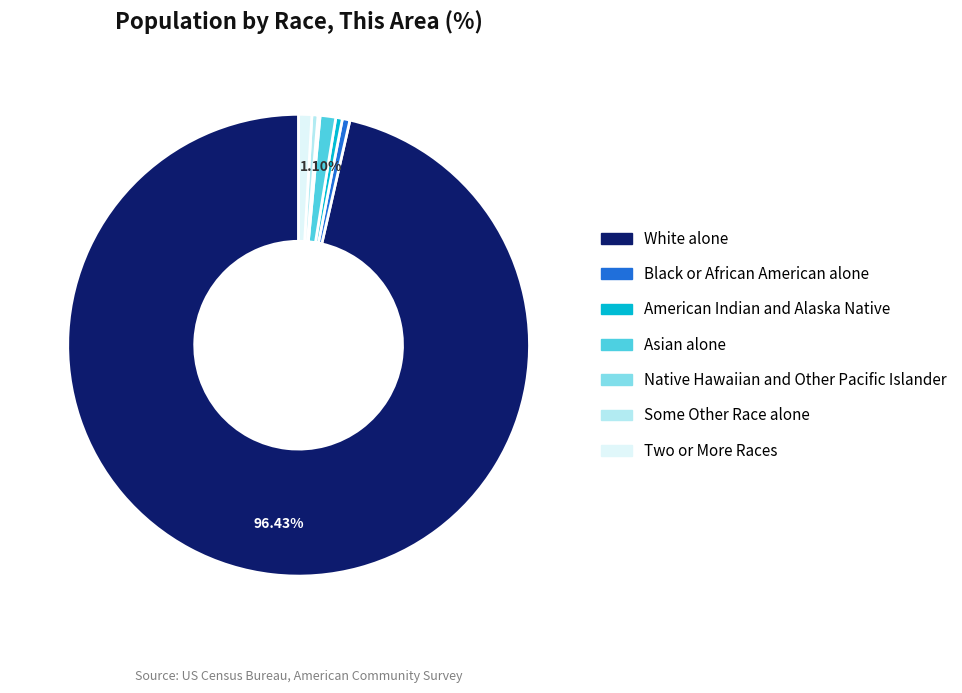

Do Some Other Race alone and Black or African American alone together represent more than half of the pie?

No